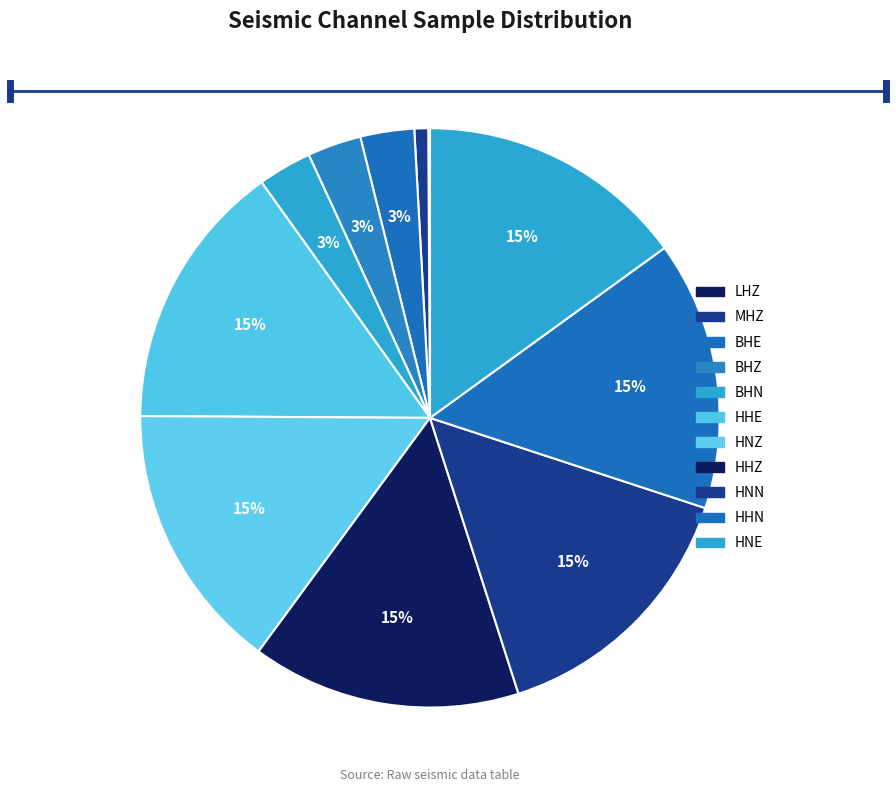

Which category has the biggest portion of the pie?

HHE